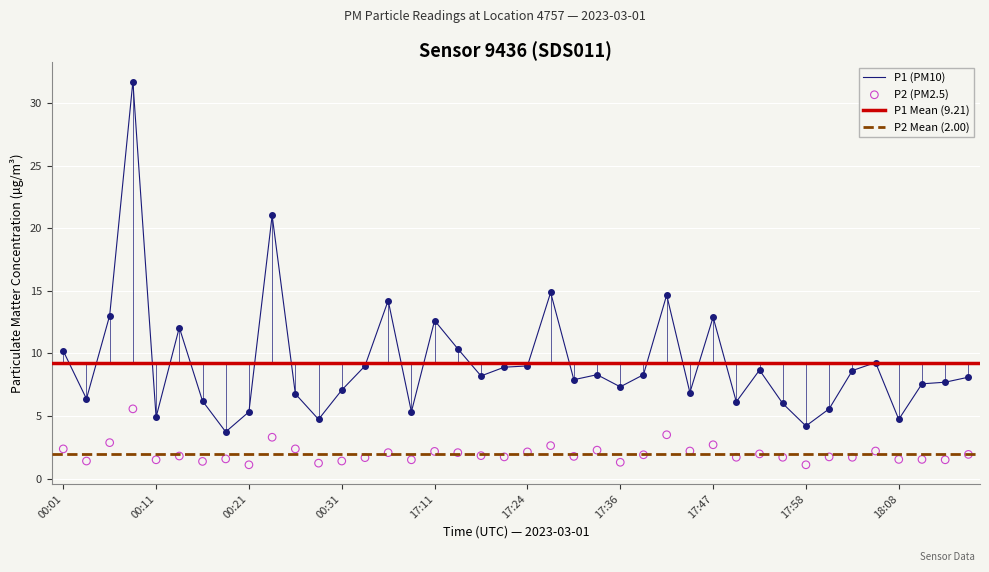

Which series has the largest total across all categories?

P1